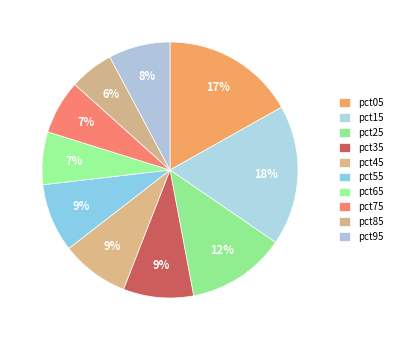

The pct25 slice represents 12% of the pie. True or false?

True